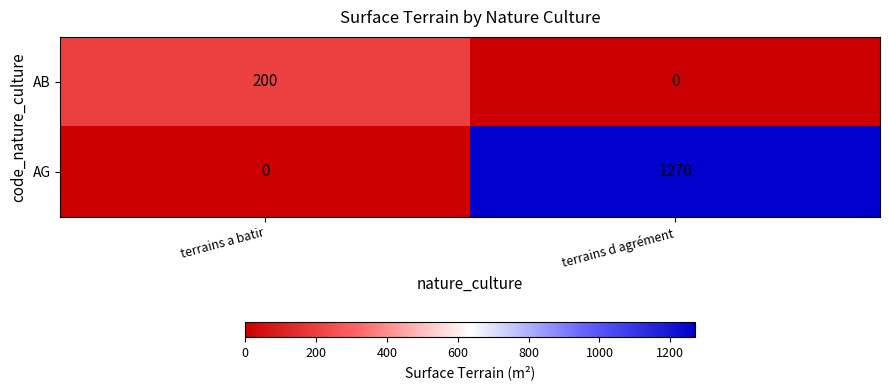

Reading left to right, what are all the values shown in this chart?

AB: 200	0
AG: 0	1270